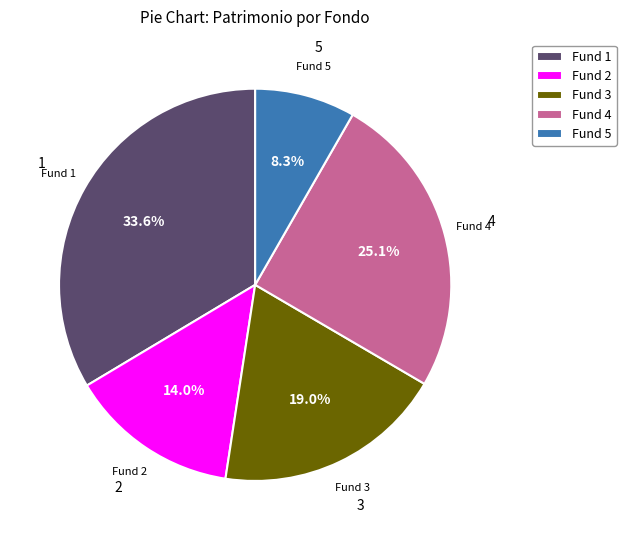

Rank the categories by value from highest to lowest.

Fund 1, Fund 4, Fund 3, Fund 2, Fund 5